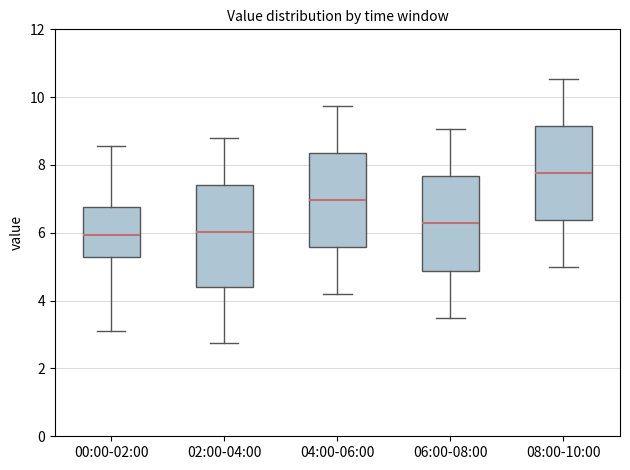

Reading left to right, read every box against the y-axis: the position of its median line, the range the box covers, and the ends of its whiskers. The values are not printed on the chart, so give them approximately, as read against the axis.

00:00-02:00: median 6.0, box 5.2 to 6.8, whiskers 3.2 to 8.6
02:00-04:00: median 6.0, box 4.4 to 7.4, whiskers 2.8 to 8.8
04:00-06:00: median 7.0, box 5.6 to 8.4, whiskers 4.2 to 9.8
06:00-08:00: median 6.2, box 4.8 to 7.6, whiskers 3.6 to 9.0
08:00-10:00: median 7.8, box 6.4 to 9.2, whiskers 5.0 to 10.6